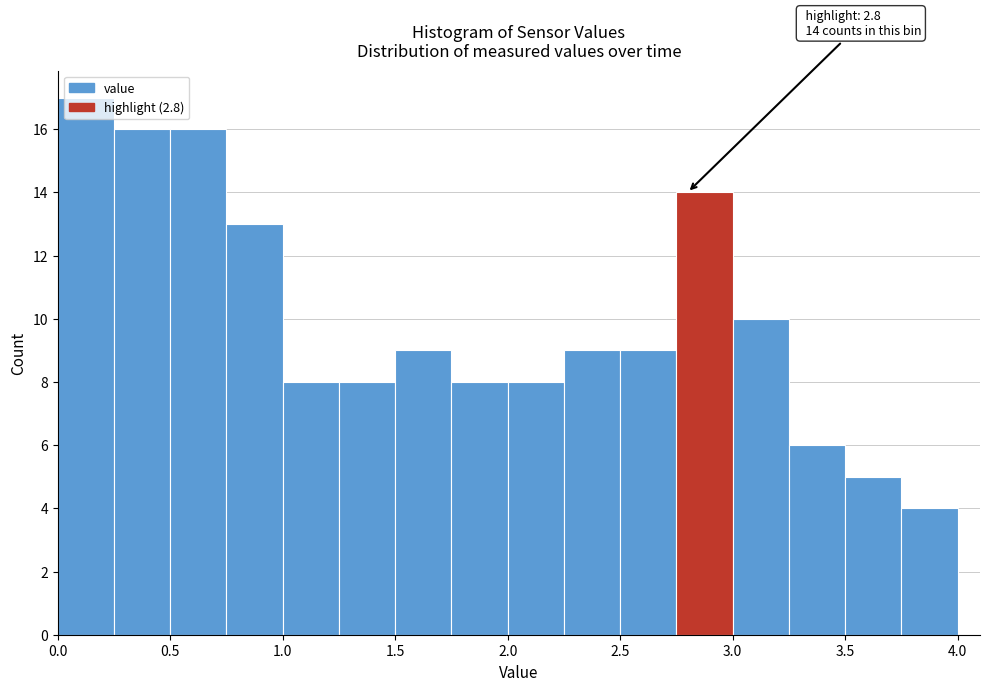

Which range on the x-axis has the tallest bar?

0.00 to 0.25